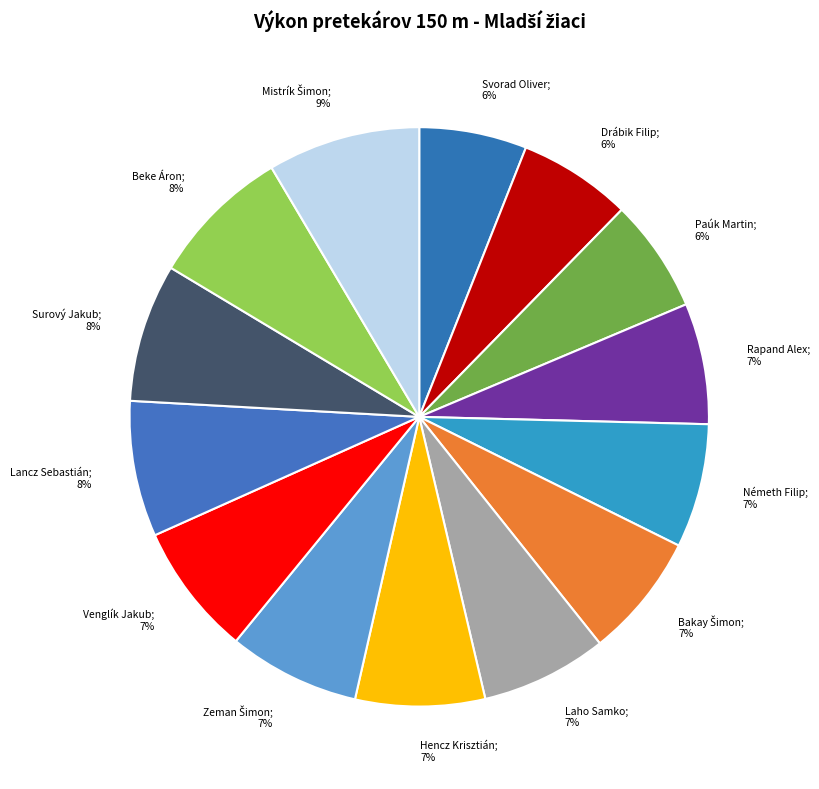

To the nearest percent, what is the average slice percentage?

7%